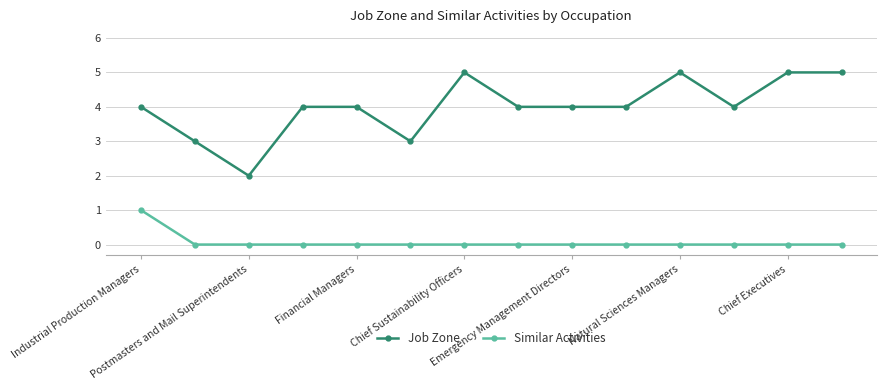

List the series in order of their overall mean, highest first.

Job Zone, Similar Activities